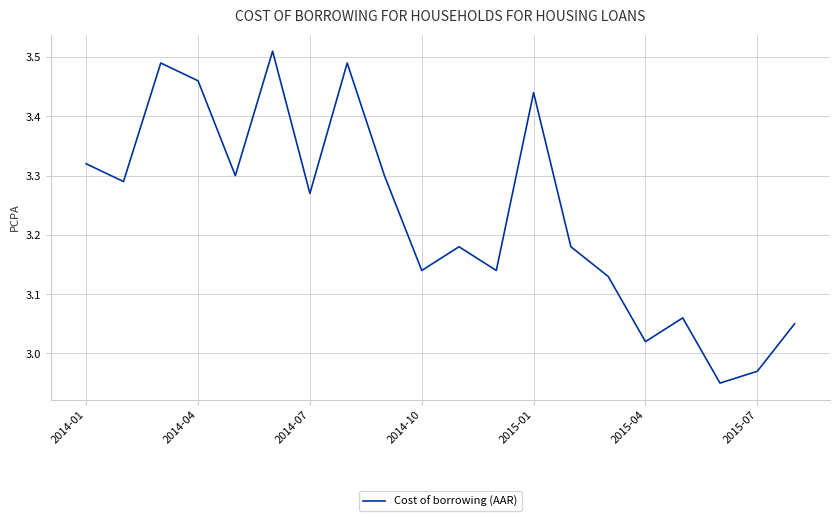

Is this an area chart (filled region under the line)?

No